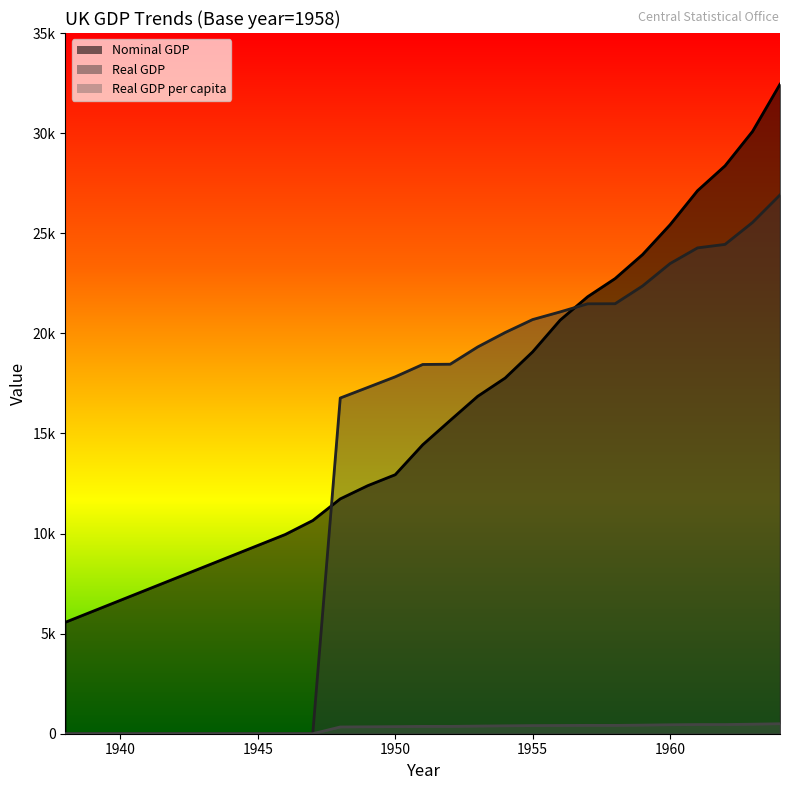

Which has a higher value, 1946 or 1949?

1949